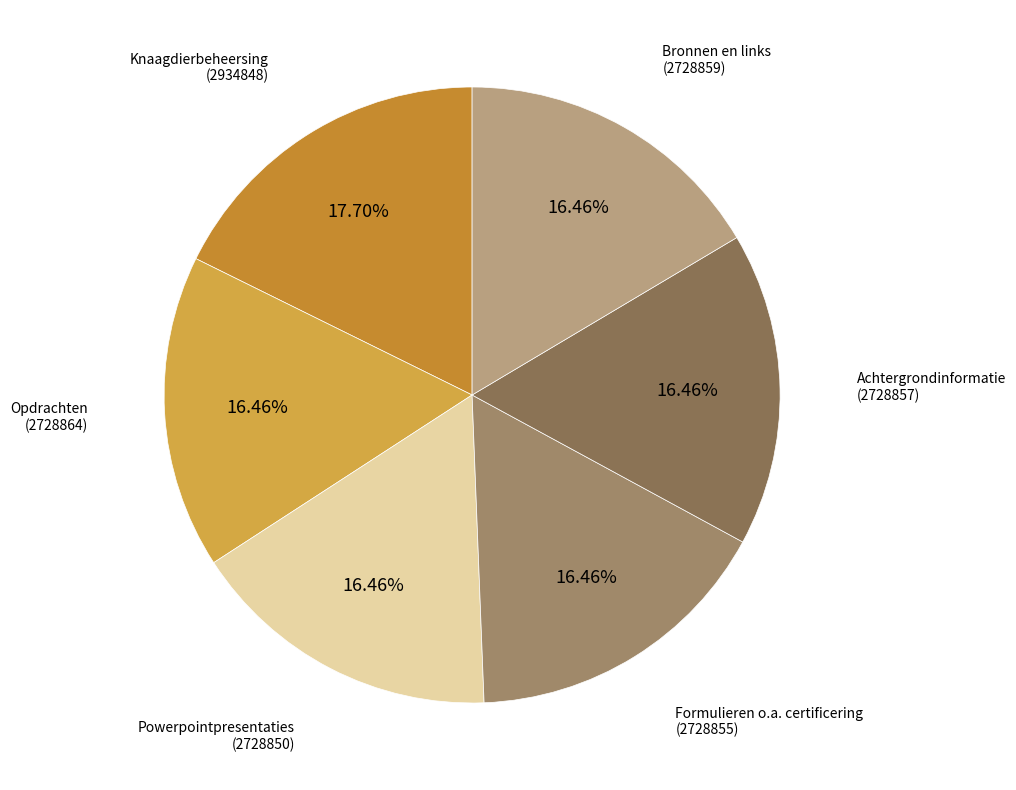

Is it true that Bronnen en links is 2% of the pie?

False